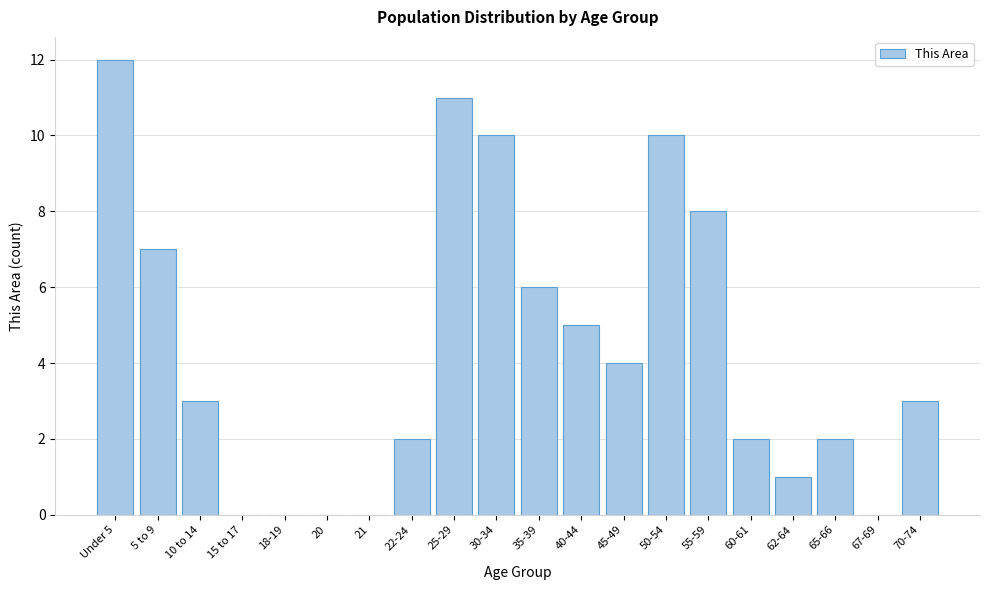

Reading left to right, extract all data points from this chart.

Under 5=12	5 to 9=7	10 to 14=3	15 to 17=0	18-19=0	20=0	21=0	22-24=2	25-29=11	30-34=10	35-39=6	40-44=5	45-49=4	50-54=10	55-59=8	60-61=2	62-64=1	65-66=2	67-69=0	70-74=3